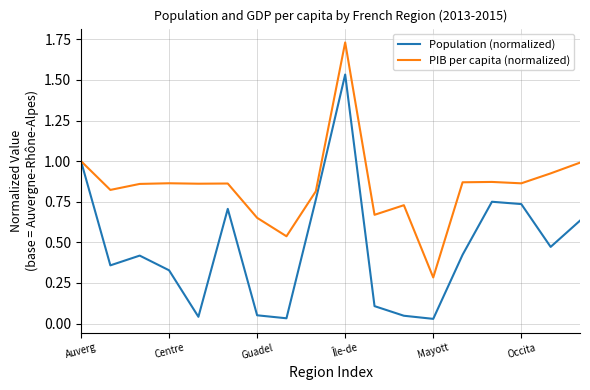

List the series in order of their overall mean, highest first.

PIB per capita (normalized), Population (normalized)